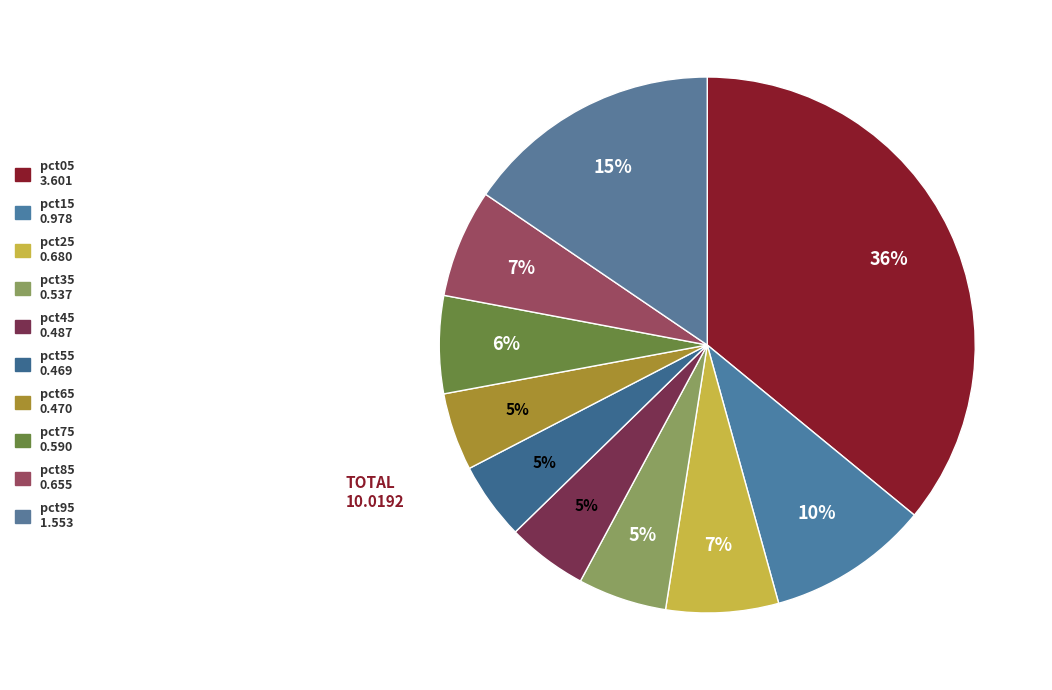

How many slices are in this pie chart?

10